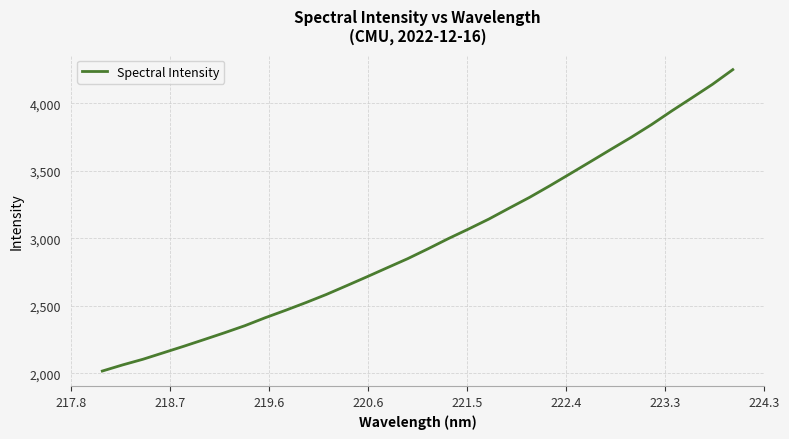

What is the maximum value shown in the chart?

4249.7